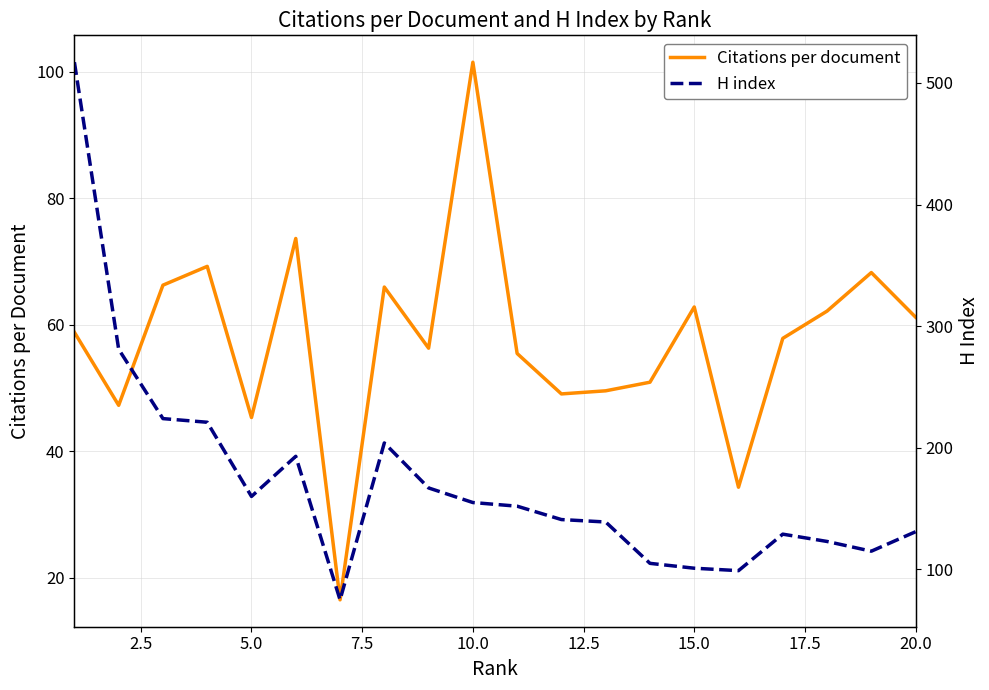

What is the difference between the maximum and minimum values in the Citations per document series?

85.0